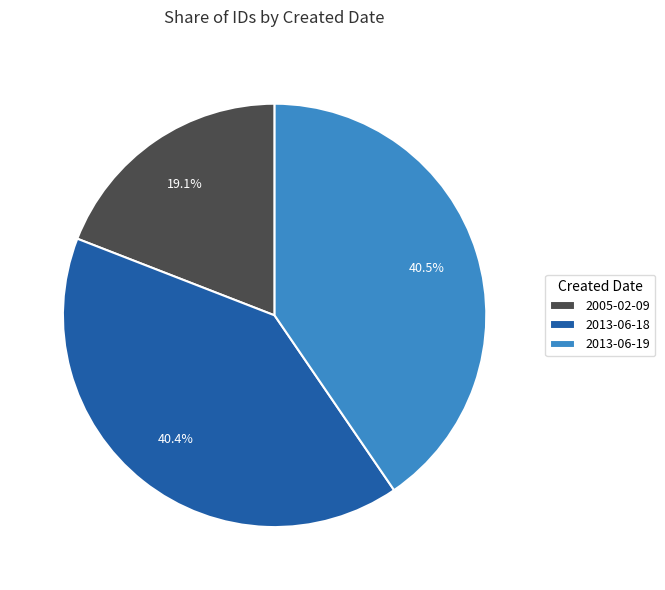

To the nearest percent, what is the combined percentage of 2013-06-18 and 2005-02-09?

60%